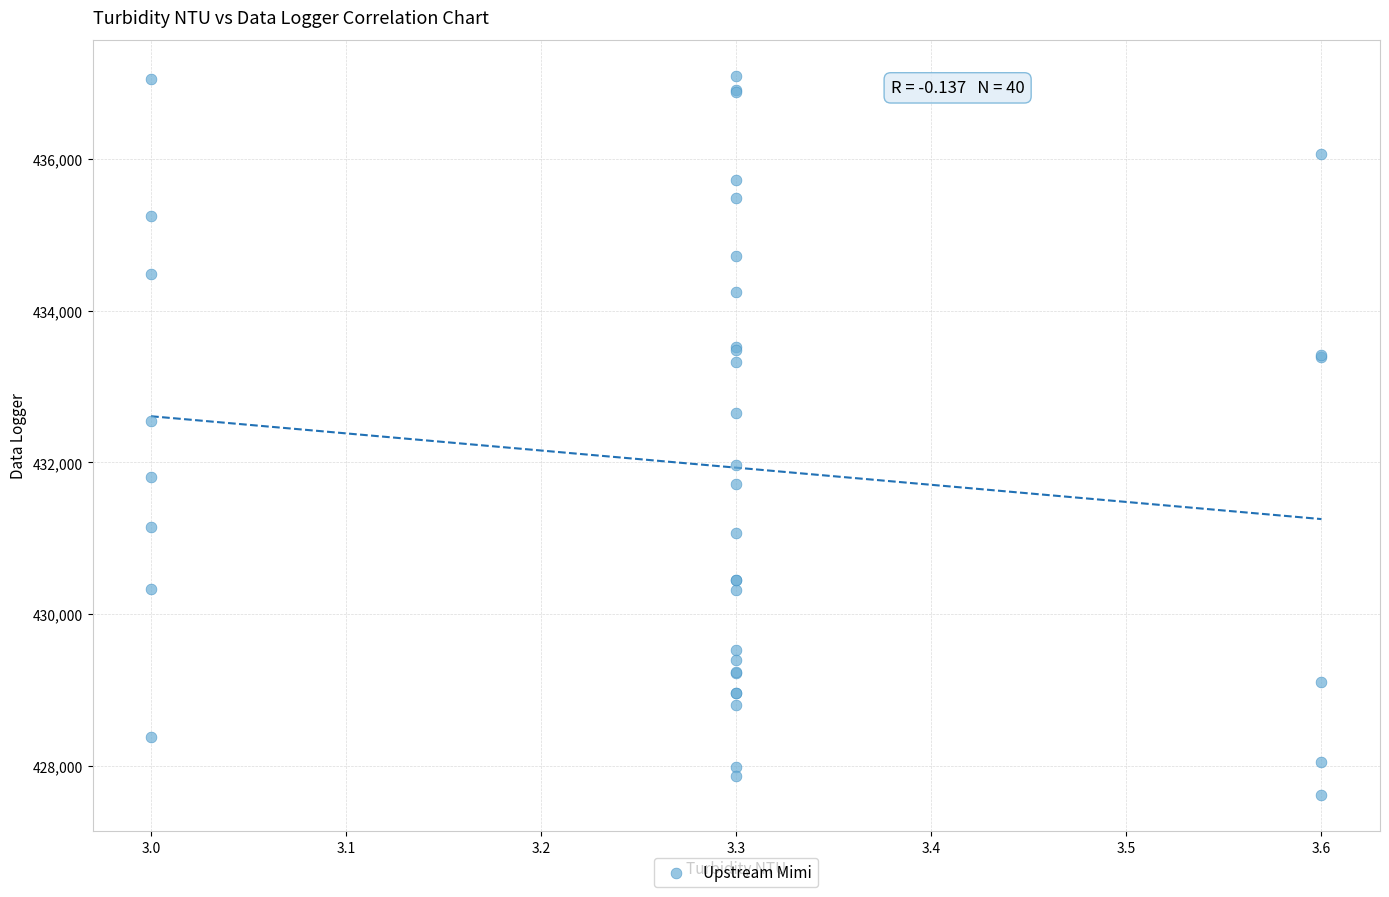

What Y value in the scatter plot is closest to 432355?

432545.3